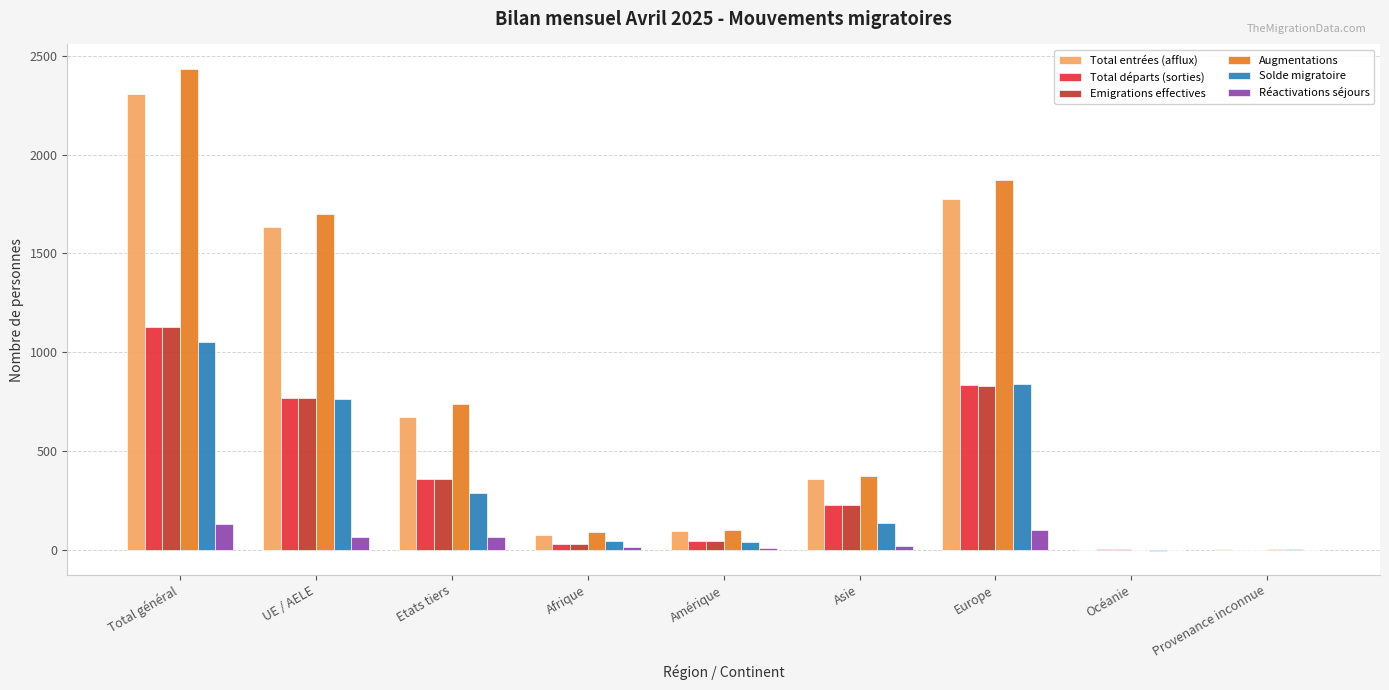

Is the value of Total départs (sorties) at UE / AELE greater than the value of Solde migratoire at Asie?

Yes